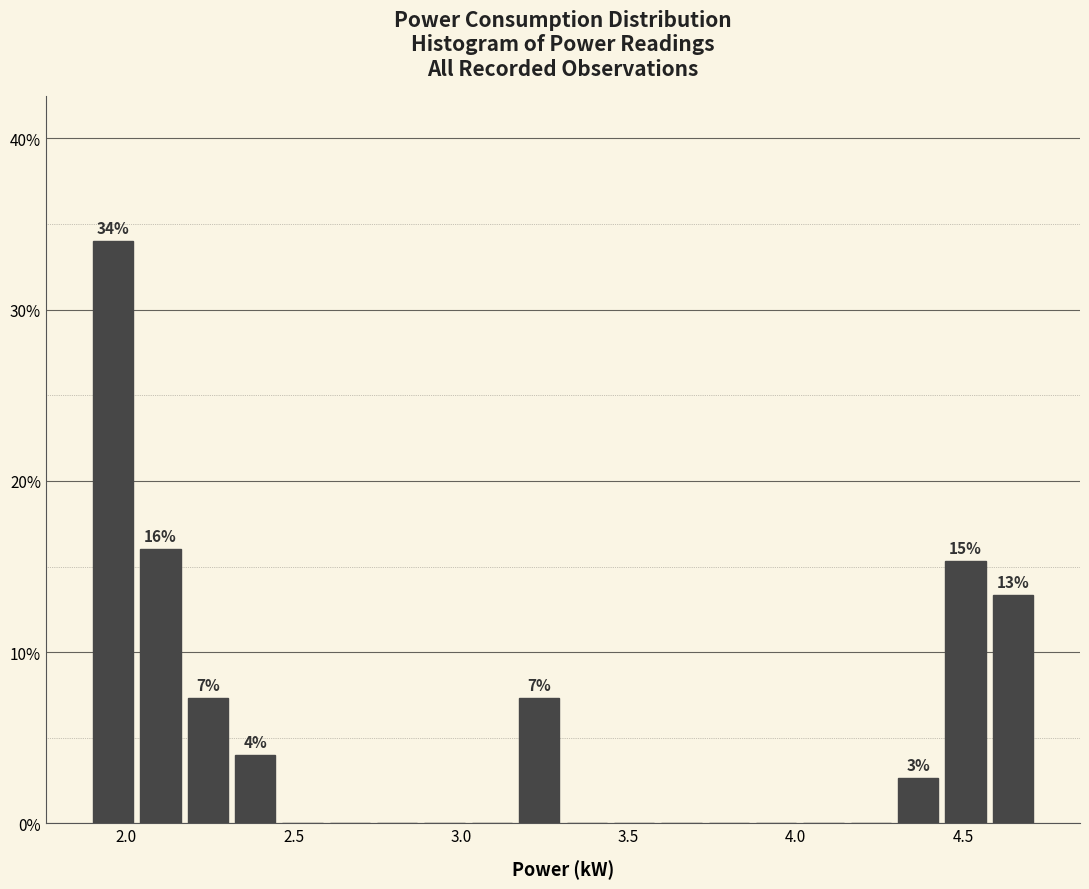

Read against the x-axis, roughly where is the centre of the tallest bar?

1.95